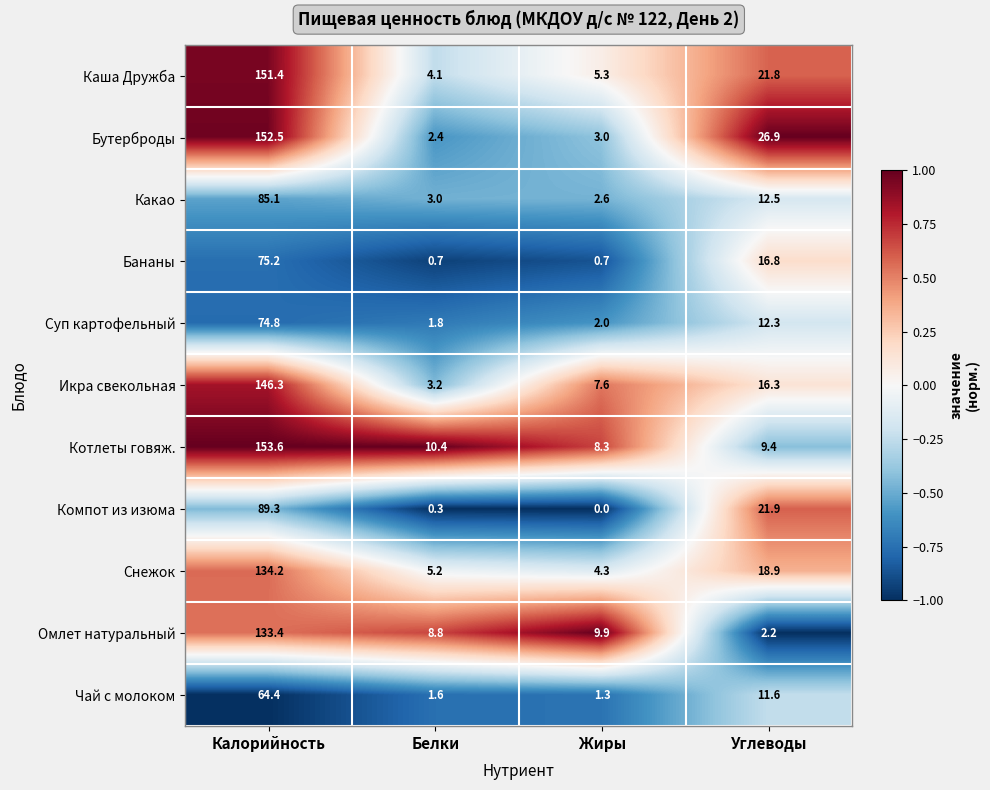

The value of Компот из изюма at Жиры is 43.6. True or false?

False